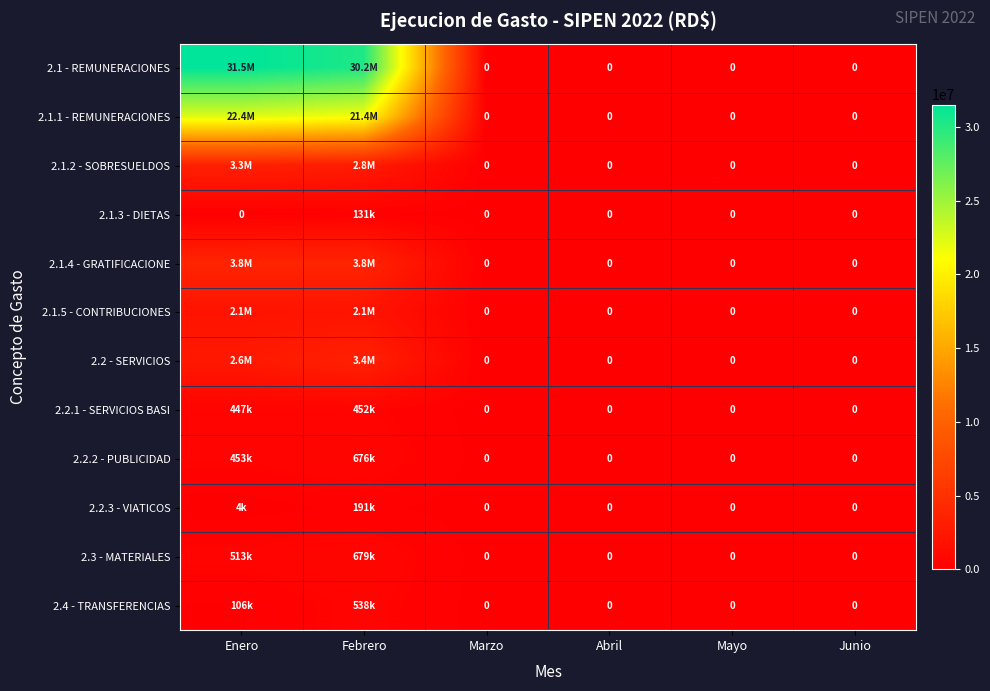

At which label does 2.2.1 - SERVICIOS BASI reach its peak?

Febrero